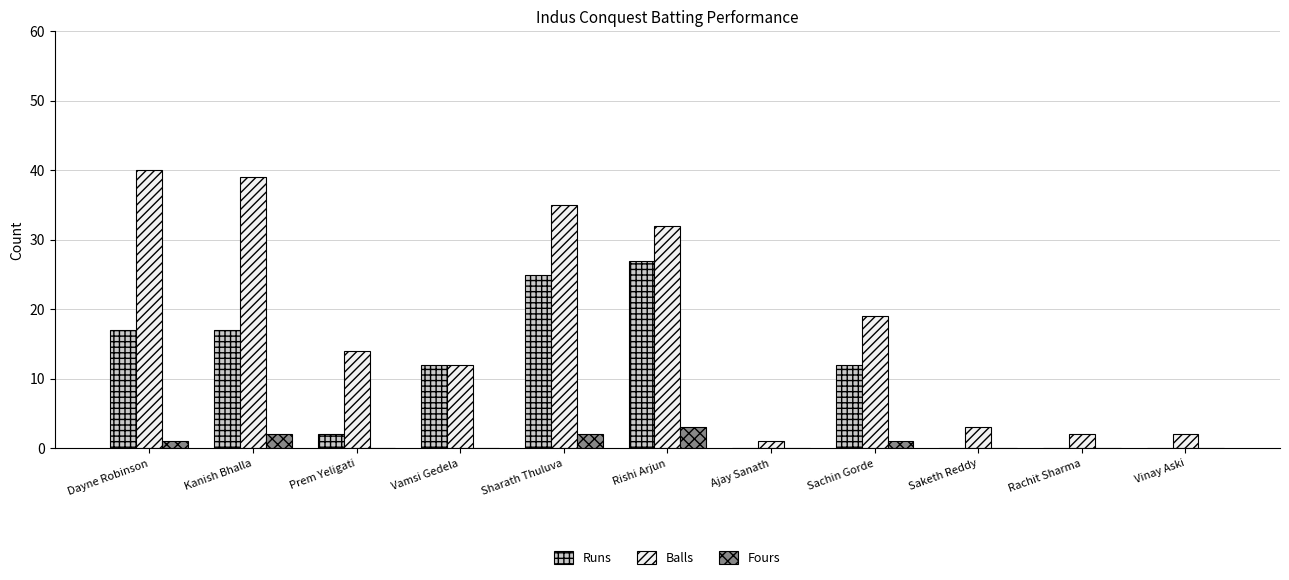

At which label does Balls reach its peak?

Dayne Robinson